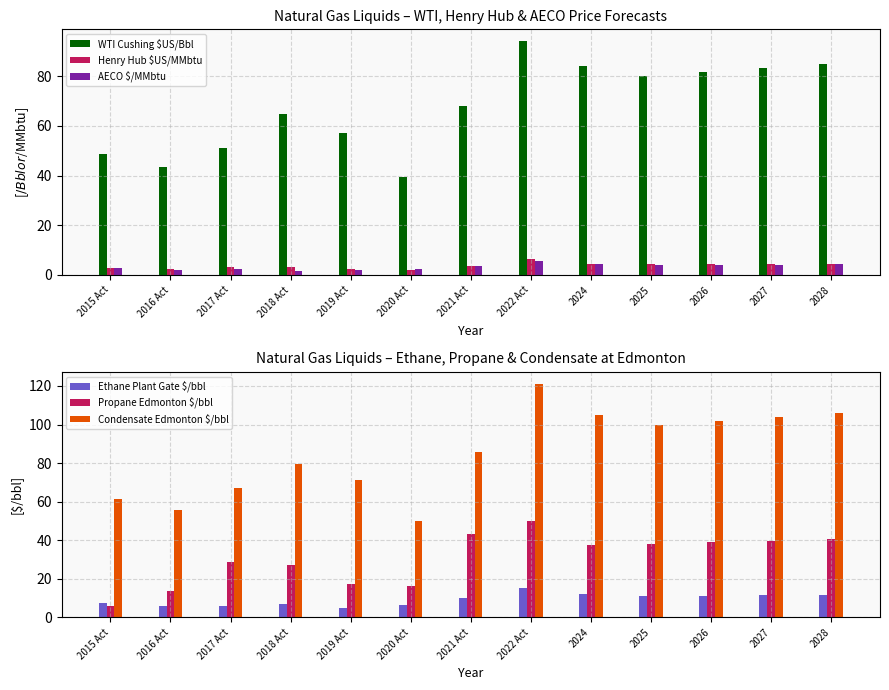

List the labels in order of WTI Cushing $US/Bbl value, smallest first.

2020 Act, 2016 Act, 2015 Act, 2017 Act, 2019 Act, 2018 Act, 2021 Act, 2025, 2026, 2027, 2024, 2028, 2022 Act